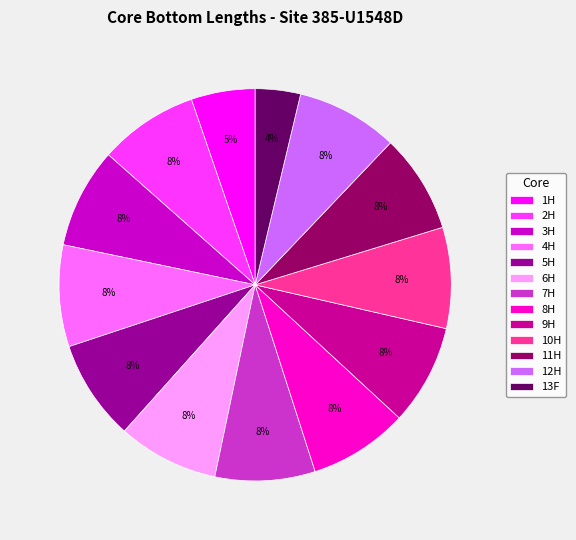

Which category has the smallest portion of the pie?

13F